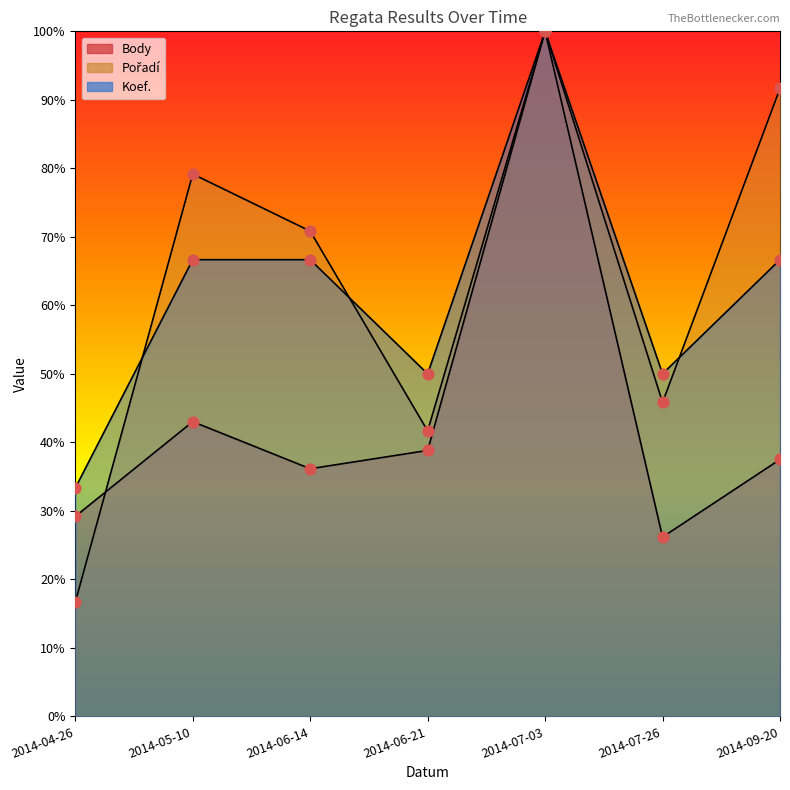

Which series has the largest total across all categories?

Pořadí